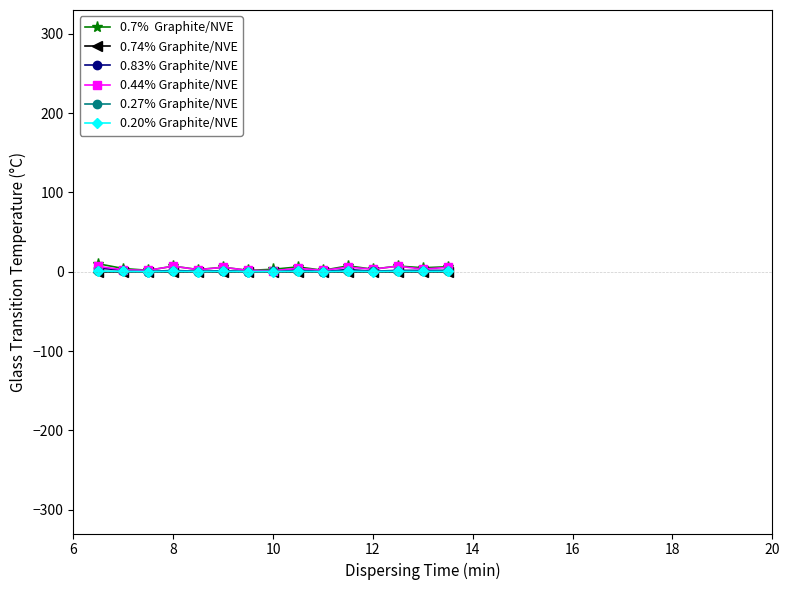

Reading left to right, list all the values displayed in this chart.

0.7%  Graphite/NVE: 10.0	4.1	1.8	7.0	2.8	5.7	1.7	3.1	6.1	1.8	7.4	3.2	7.2	5.0	6.3
0.74% Graphite/NVE: 0.0	0.0	0.0	0.0	0.0	0.0	0.0	0.0	0.0	0.0	0.0	0.0	0.0	0.0	0.0
0.83% Graphite/NVE: 4.5	2.0	0.3	1.7	0.5	1.4	0.2	1.5	2.5	0.3	2.8	0.7	1.7	1.7	1.7
0.44% Graphite/NVE: 6.7	2.4	1.8	7.0	2.5	5.7	1.7	1.4	4.4	1.8	5.9	3.2	7.0	3.3	5.6
0.27% Graphite/NVE: 0.4	0.4	0.2	0.4	0.3	0.4	0.2	0.3	0.4	0.2	0.4	0.4	0.4	0.4	0.4
0.20% Graphite/NVE: 0.8	0.3	0.1	0.6	0.2	0.5	0.1	0.2	0.5	0.1	0.6	0.3	0.6	0.3	0.5